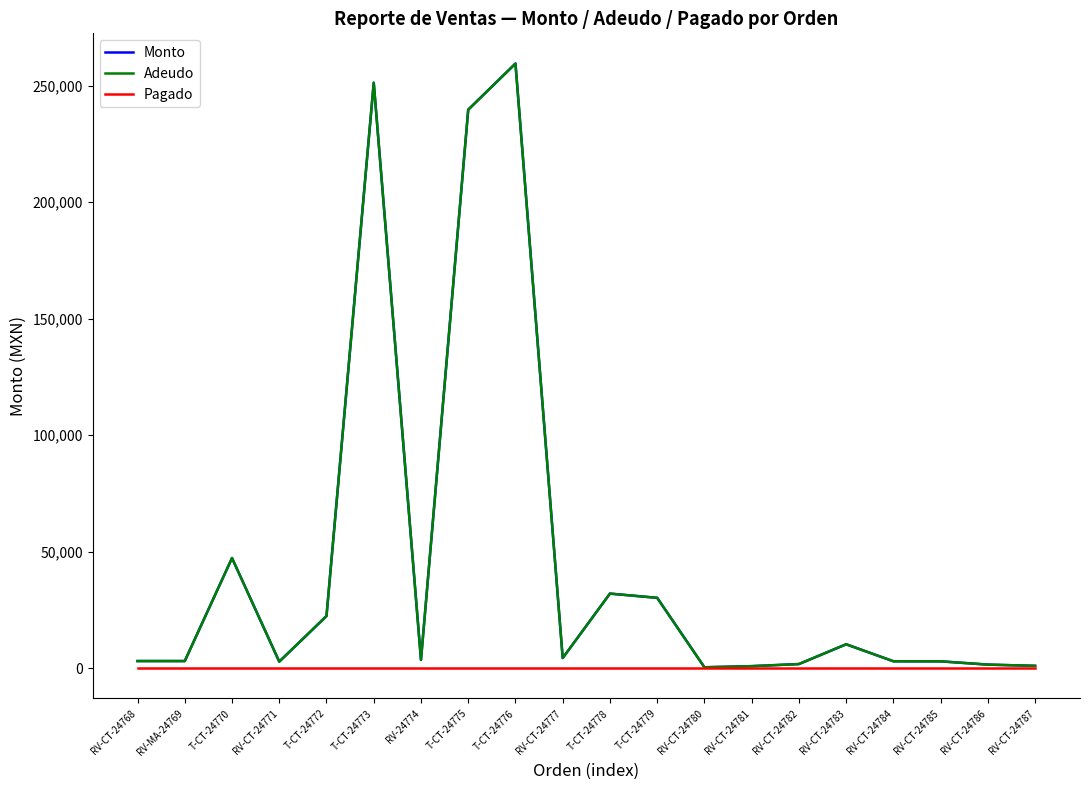

What is the total value across all series at T-CT-24772?

44800.0